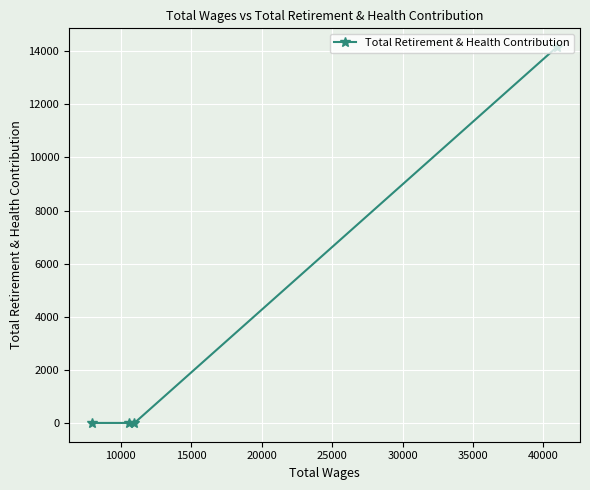

Count the values in the range 0 to 14156.

4